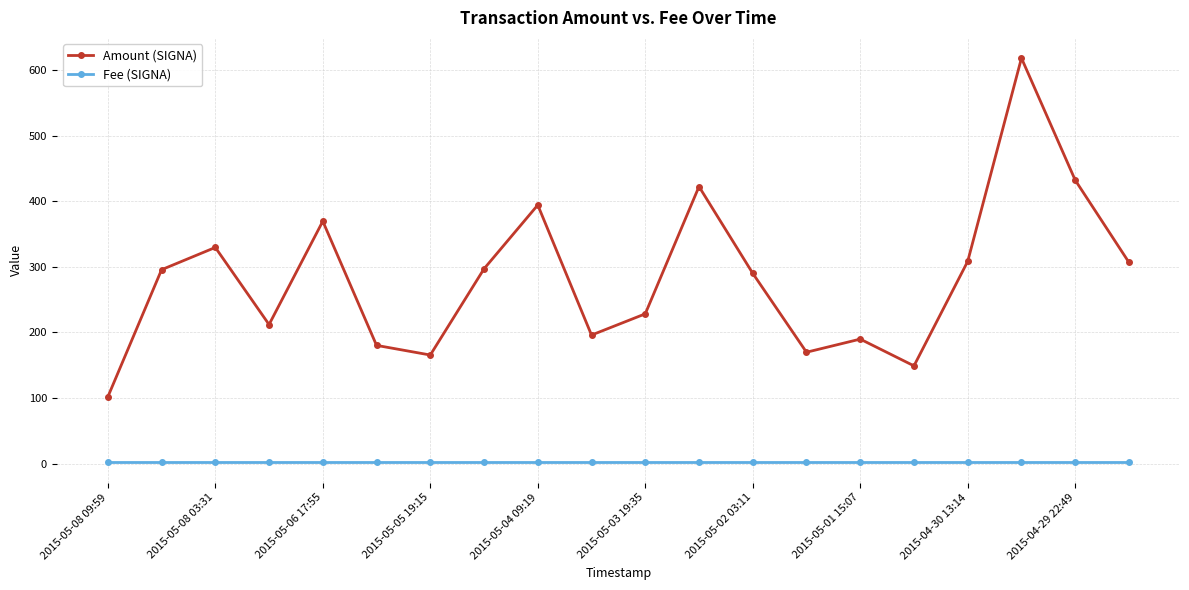

What is the value of the Fee (SIGNA) point at the 8th from the left?

2.0